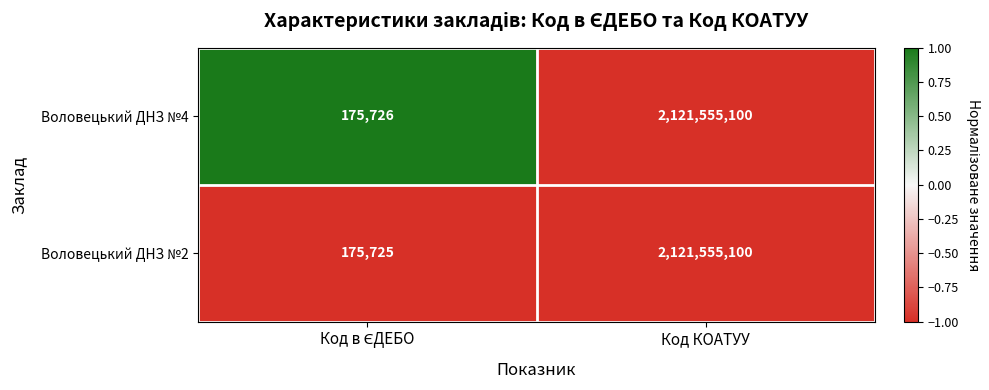

What value does the Воловецький ДНЗ №2 series have at Код КОАТУУ, to the nearest 50?

2121555100